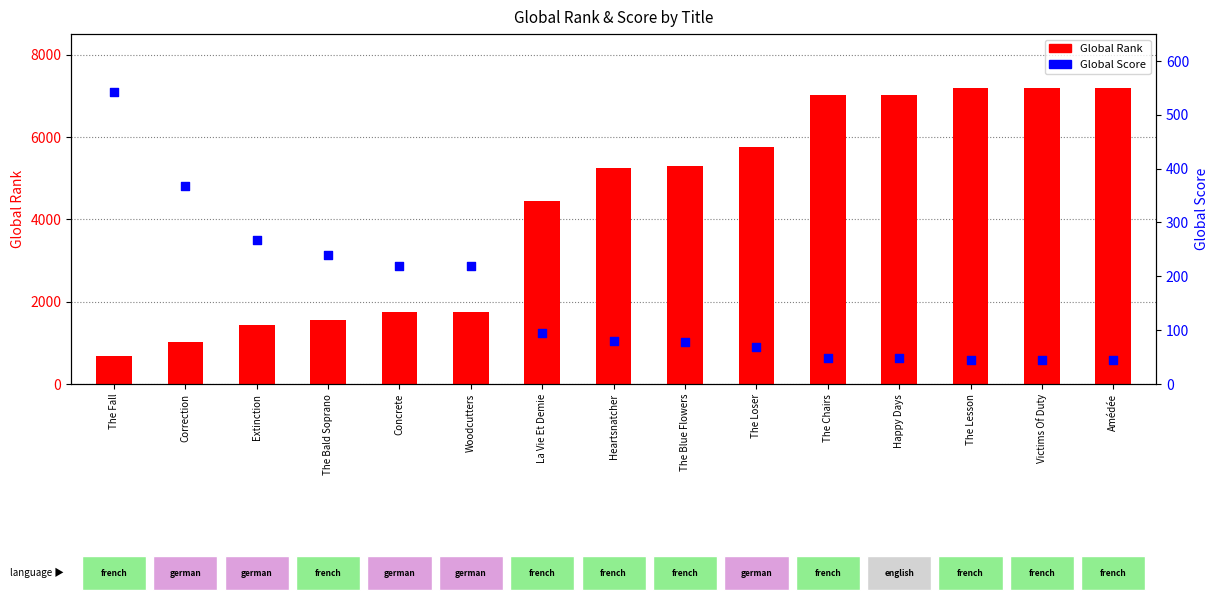

At how many categories does at least one series exceed 5923?

5